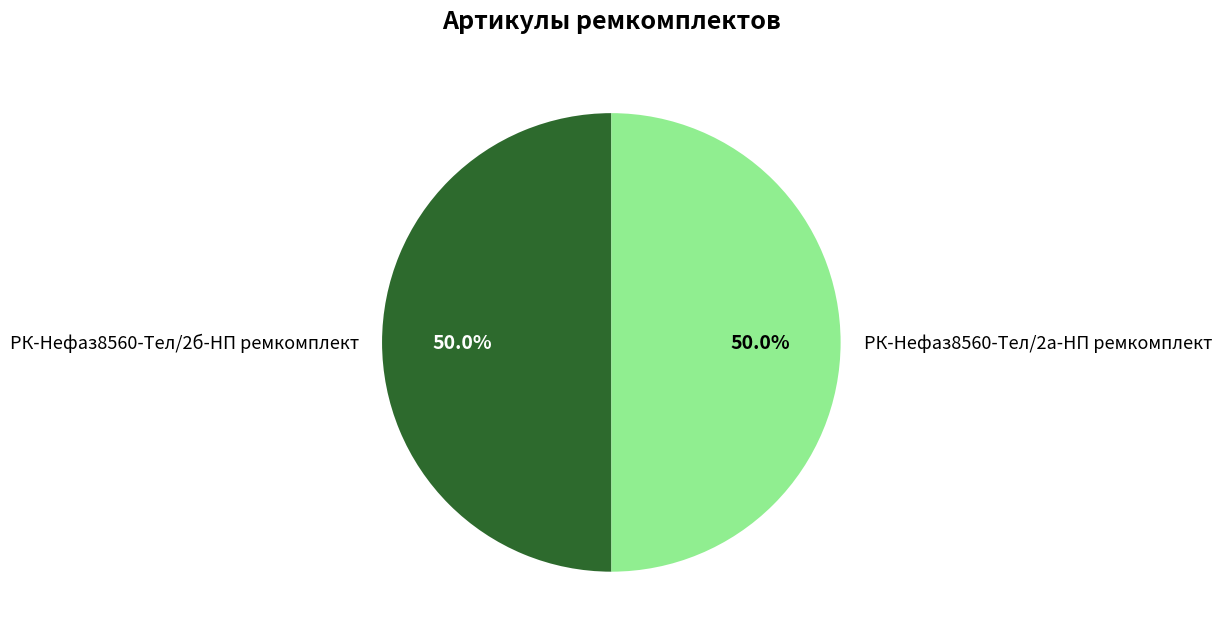

To the nearest percent, what portion does РК-Нефаз8560-Тел/2а-НП ремкомплект represent?

50%